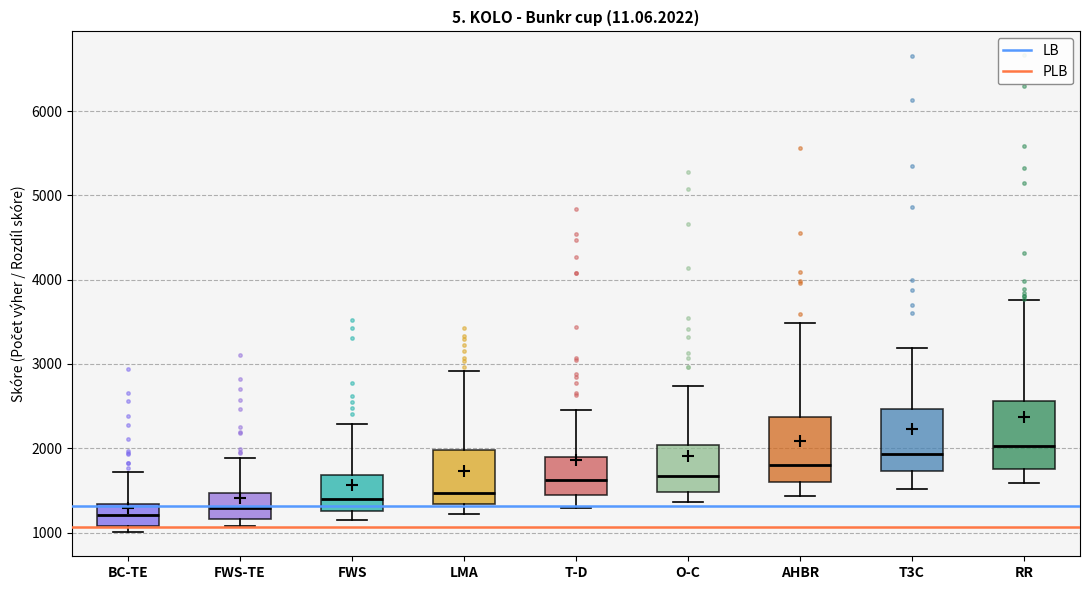

Reading left to right, transcribe this box plot: for each box, give where its median line is, the range the box spans, and where its two whiskers end, as read against the y-axis. The values are not printed on the chart, so give them approximately, as read against the axis.

BC-TE: median 1200, box 1100 to 1300, whiskers 1000 to 1700
FWS-TE: median 1300, box 1200 to 1500, whiskers 1100 to 1900
FWS: median 1400, box 1300 to 1700, whiskers 1200 to 2300
LMA: median 1500, box 1300 to 2000, whiskers 1200 to 2900
T-D: median 1600, box 1400 to 1900, whiskers 1300 to 2500
O-C: median 1700, box 1500 to 2000, whiskers 1400 to 2700
AHBR: median 1800, box 1600 to 2400, whiskers 1400 to 3500
T3C: median 1900, box 1700 to 2500, whiskers 1500 to 3200
RR: median 2000, box 1800 to 2600, whiskers 1600 to 3800